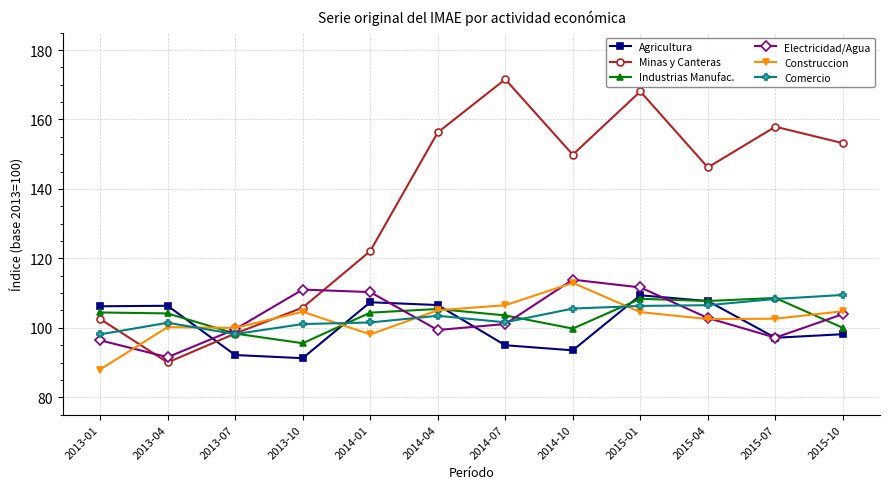

What is the smallest value displayed?

88.0